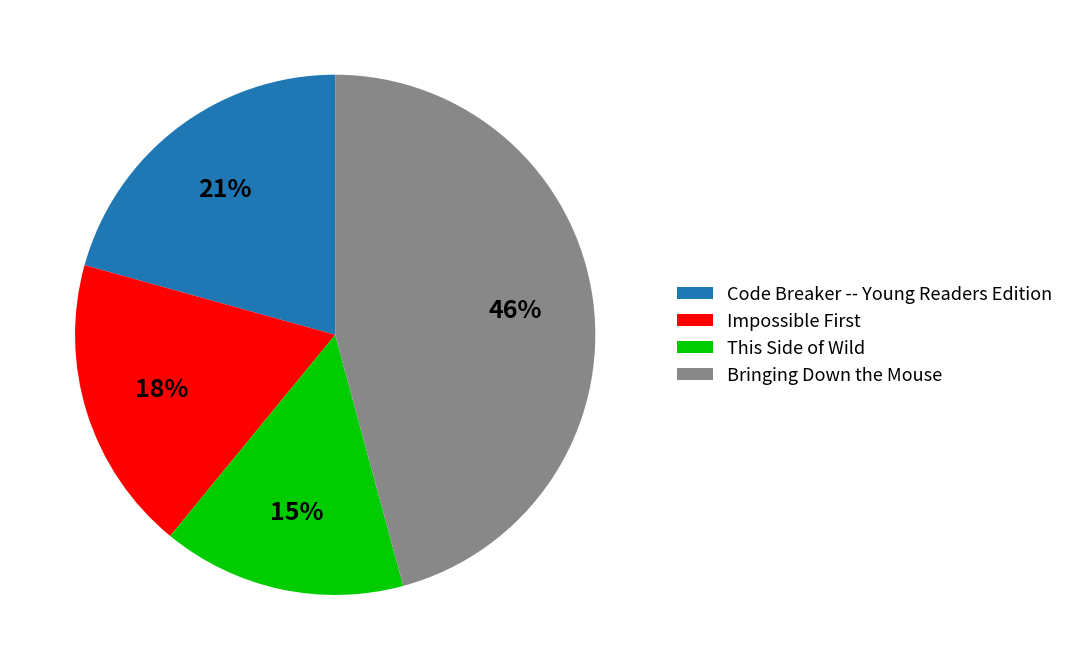

The Bringing Down the Mouse slice represents 33% of the pie. True or false?

False